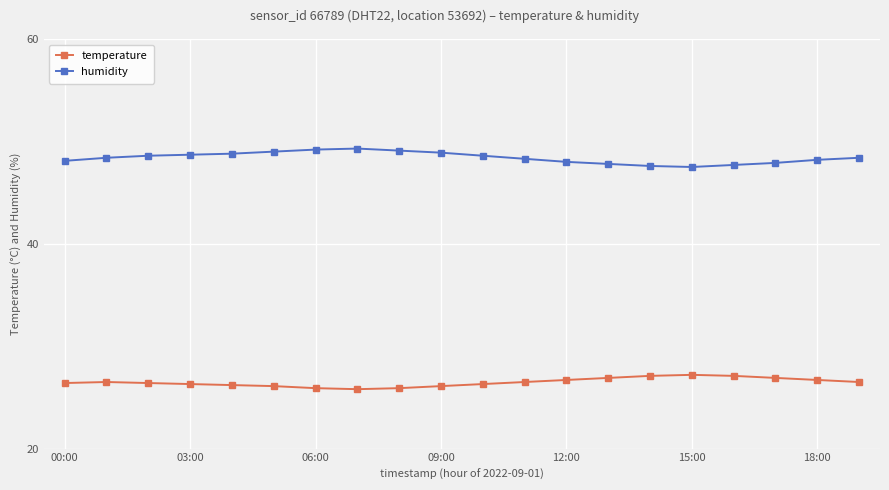

True or false: temperature and humidity cross at least once.

False